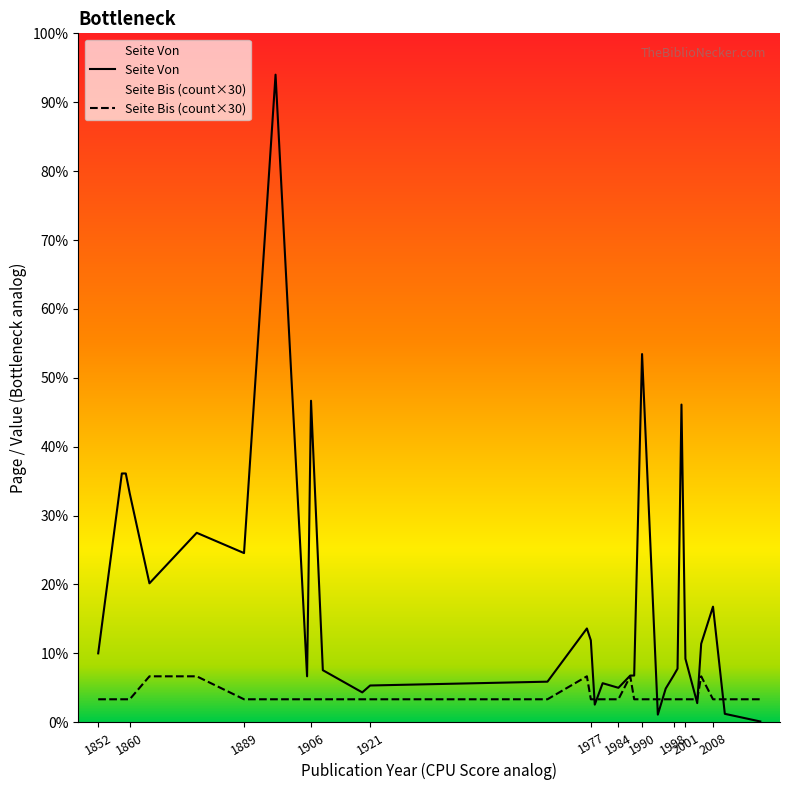

Is the value of Seite Bis (count×30) at 11 greater than the value of Seite Von at 1852?

No